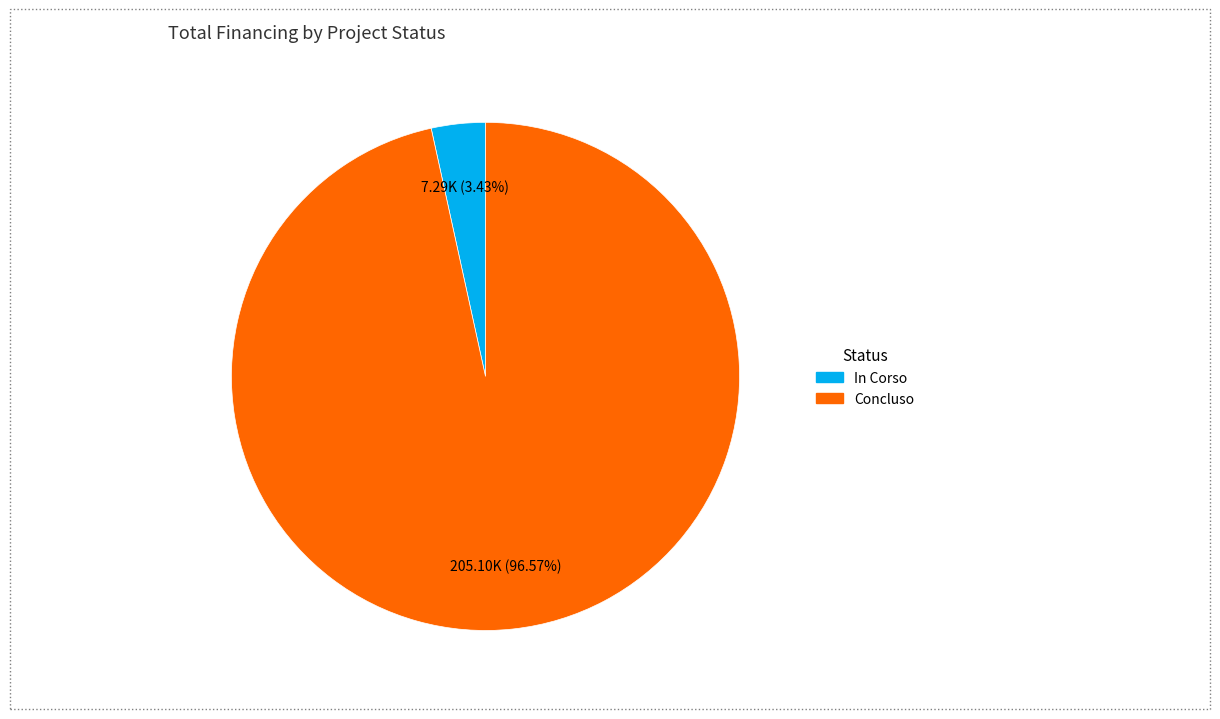

To the nearest percent, what is the combined percentage of In Corso and Concluso?

100%